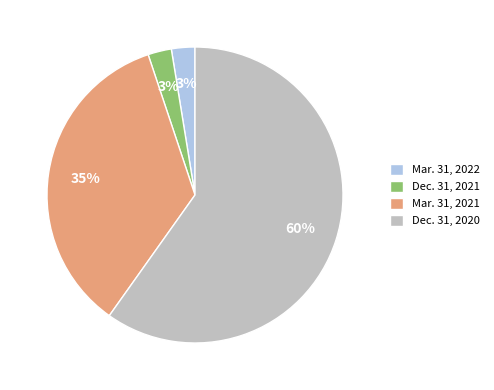

Which has a higher value, Dec. 31, 2020 or Mar. 31, 2022?

Dec. 31, 2020